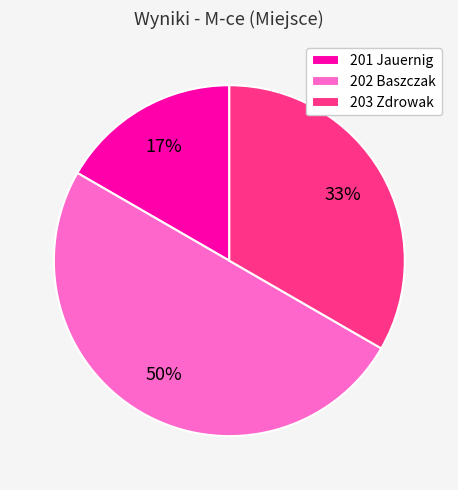

Is the sum of 202 Baszczak and 201 Jauernig greater than half?

Yes